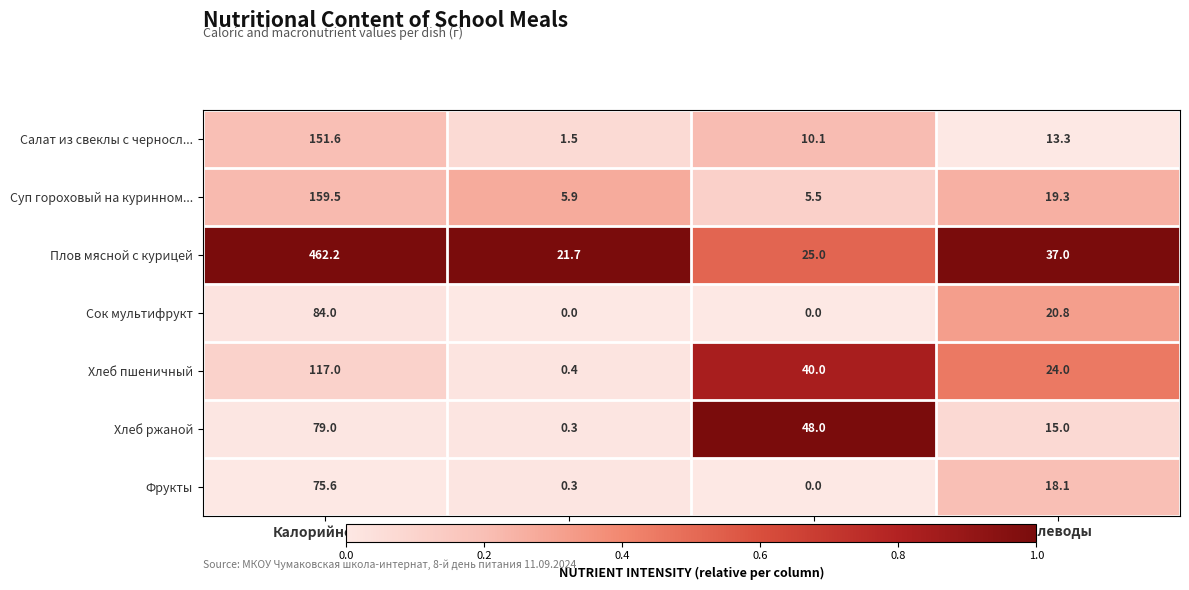

What is the maximum value for Хлеб ржаной?

79.0